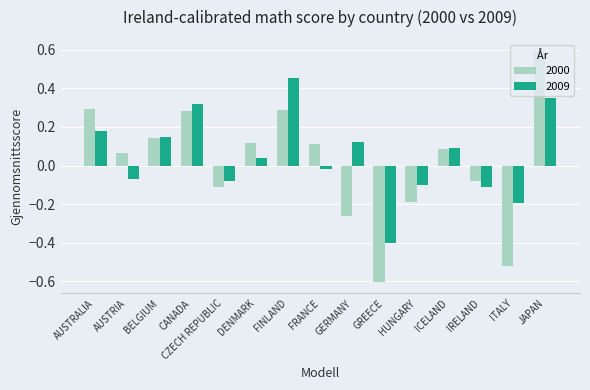

How many bars are there in total?

30